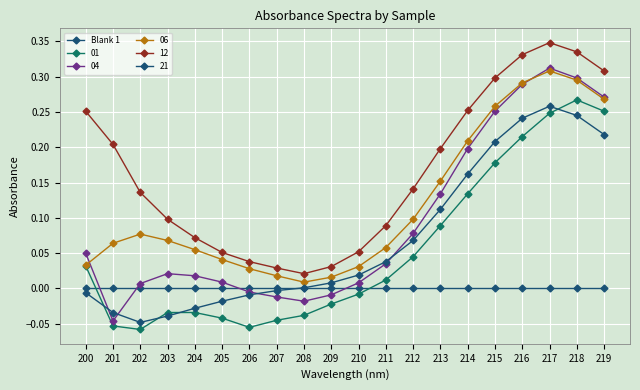

How many lines are shown in the chart?

6